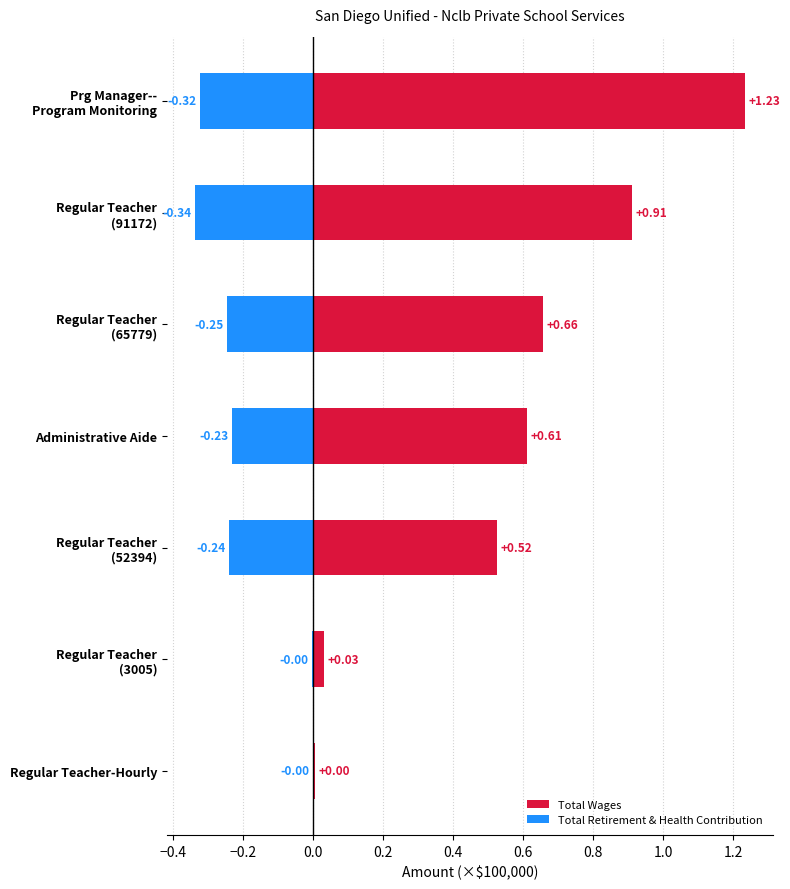

Reading right to left, transcribe all the data shown in this chart.

Total Wages: 0.0	0.0	0.5	0.6	0.7	0.9	1.2
Total Retirement & Health Contribution: -0.0	-0.0	-0.2	-0.2	-0.2	-0.3	-0.3